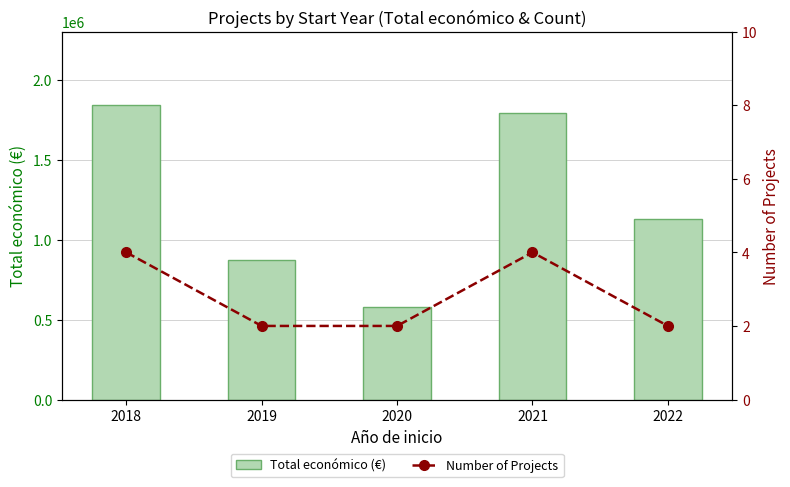

Rank the categories by Total económico (€) value from lowest to highest.

2020, 2019, 2022, 2021, 2018